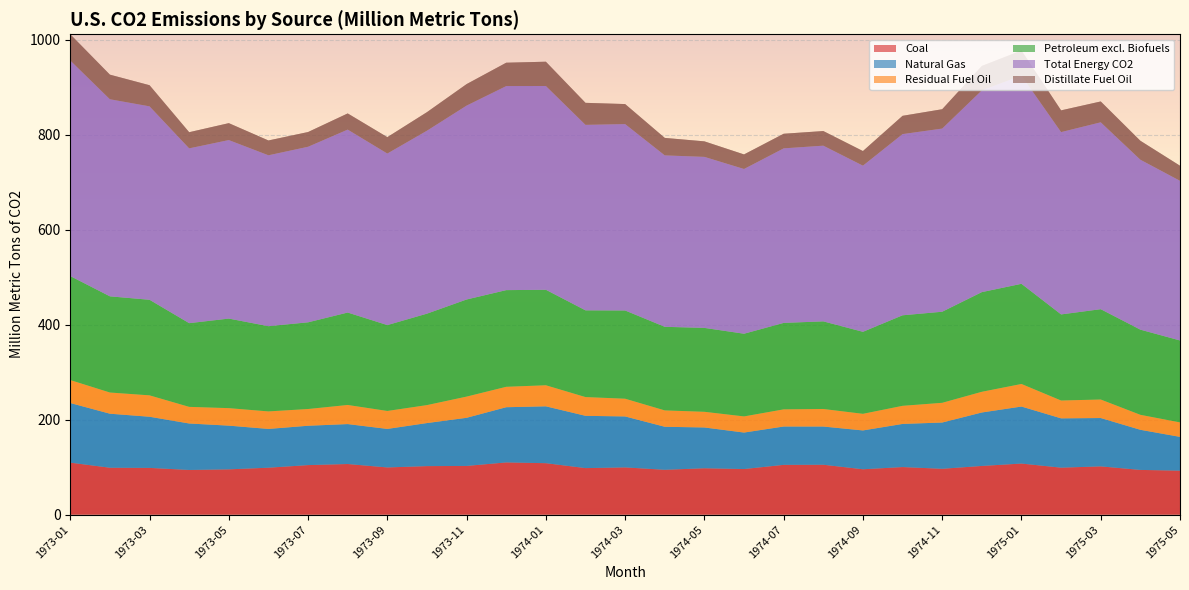

Reading left to right, list all the values displayed in this chart.

Coal: 109.6	98.8	98.5	94.2	95.4	98.9	104.4	106.6	99.4	102.2	102.6	110.0	108.4	98.0	99.5	94.5	97.7	96.1	104.9	105.1	95.6	100.2	96.6	102.6	107.6	99.0	101.7	94.2	92.6
Natural Gas: 125.6	113.8	107.7	97.8	92.0	81.7	82.9	84.1	81.1	90.7	101.3	116.2	119.7	110.1	107.3	90.6	85.9	76.8	80.7	80.4	81.8	90.8	97.4	112.6	120.0	103.8	101.8	84.5	71.1
Residual Fuel Oil: 48.4	44.7	45.1	35.1	36.9	36.9	35.3	40.3	37.9	37.9	44.7	43.1	44.4	39.5	37.4	34.5	33.1	34.0	36.2	37.0	35.0	38.2	41.6	43.7	47.6	37.6	39.0	31.6	30.5
Petroleum excl. Biofuels: 219.0	202.5	201.2	176.2	188.6	179.4	182.5	194.6	180.8	192.5	204.5	203.5	201.1	182.6	185.8	176.0	176.6	174.1	182.0	184.5	172.6	190.6	191.8	209.8	210.9	181.3	190.2	179.3	172.5
Total Energy CO2: 454.1	415.1	407.4	368.2	376.0	360.0	369.8	385.3	361.3	385.4	408.4	429.8	429.2	390.7	392.6	361.1	360.2	347.0	367.6	370.1	350.0	381.7	385.8	425.0	438.6	384.0	393.7	358.0	336.3
Distillate Fuel Oil: 55.2	51.8	44.5	34.0	35.6	31.2	31.0	34.0	34.5	39.0	45.2	49.2	51.1	46.3	42.2	36.8	32.6	30.6	30.8	30.8	30.8	38.5	40.7	51.3	52.8	45.8	43.8	39.9	31.7